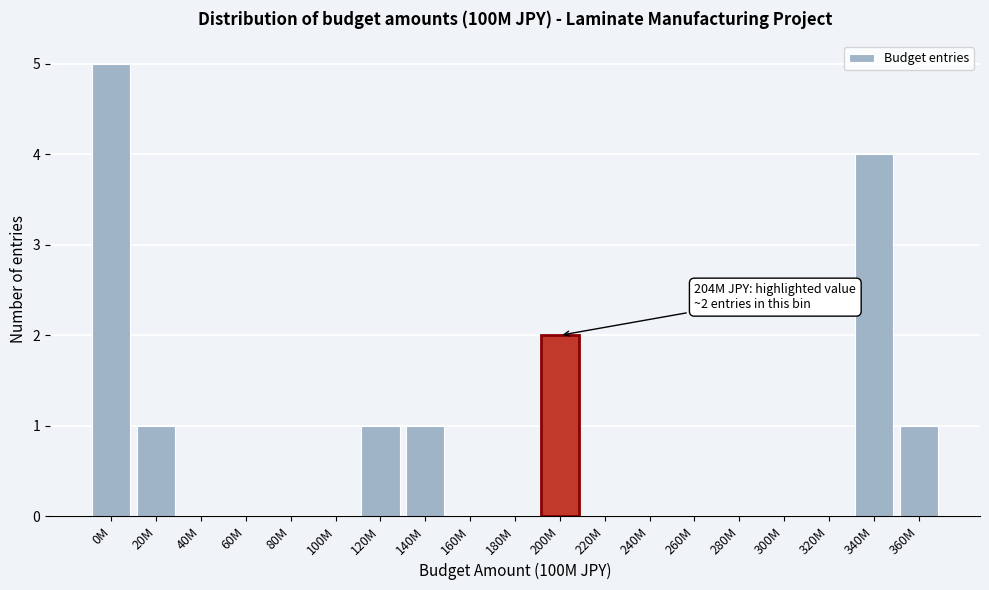

Reading right to left, list all the values displayed in this chart.

360M=1	340M=4	320M=0	300M=0	280M=0	260M=0	240M=0	220M=0	200M=2	180M=0	160M=0	140M=1	120M=1	100M=0	80M=0	60M=0	40M=0	20M=1	0M=5